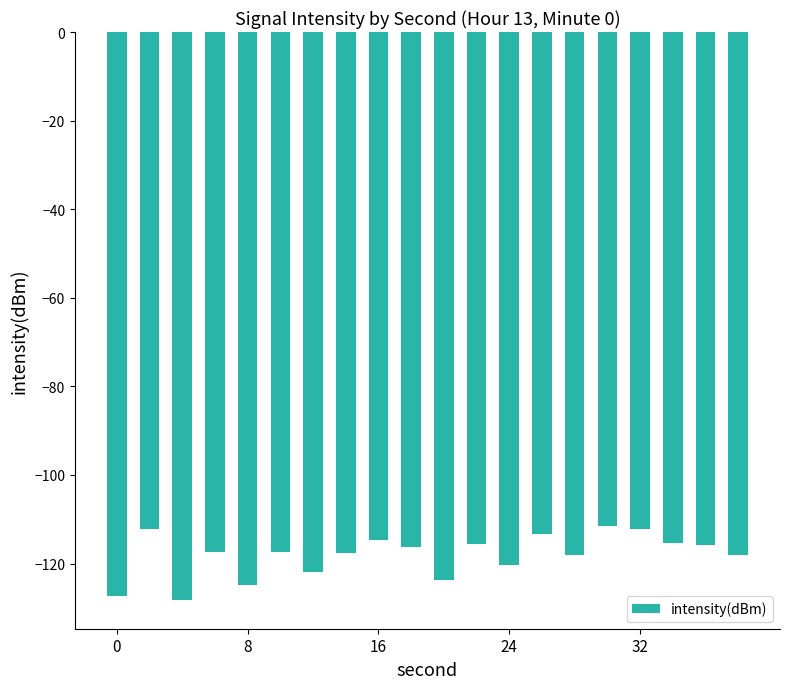

What is the value of the 5th bar from the left?

-124.8